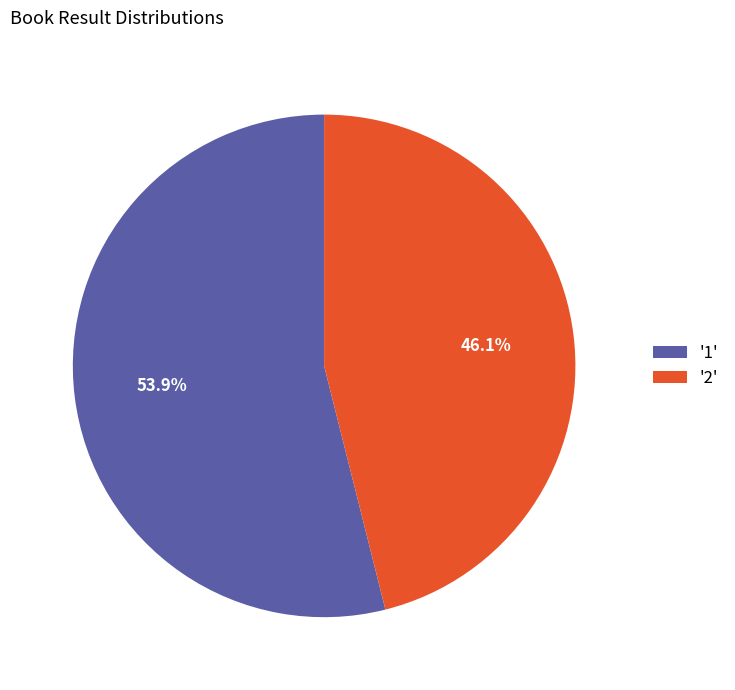

What is the smallest slice in the pie chart?

'2'